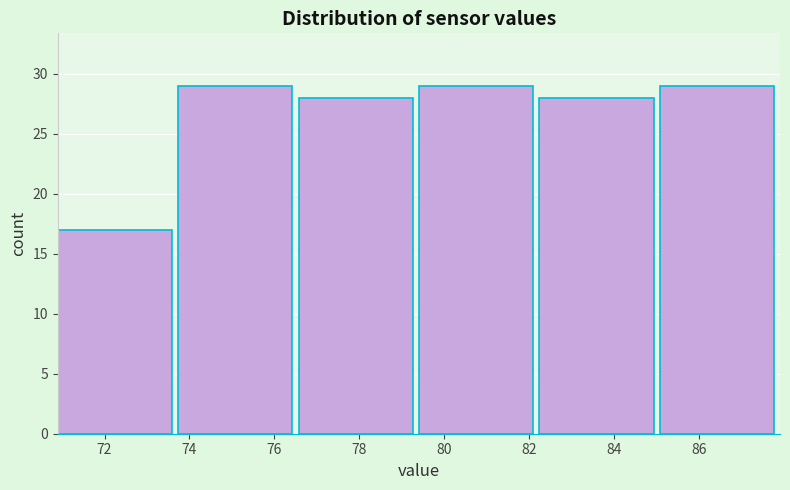

Reading left to right, transcribe this chart: for each bar, give the range it covers on the x-axis and its height. Neither the bar edges nor the heights are printed on the chart, so give them approximately, as read against the axes.

71.0 to 73.8: 17
73.8 to 76.6: 29
76.6 to 79.4: 28
79.4 to 82.2: 29
82.2 to 85.0: 28
85.0 to 88.0: 29